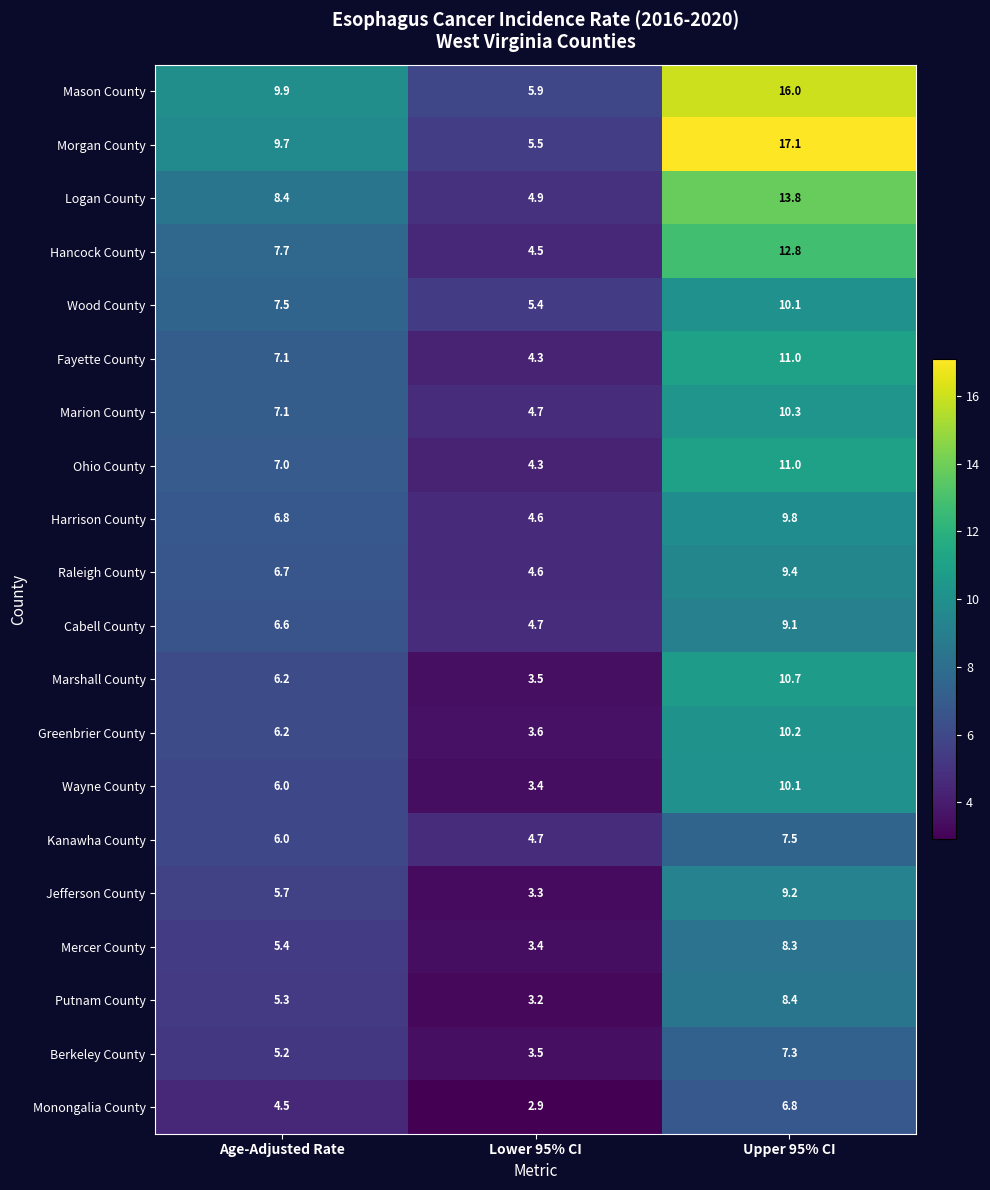

Which category has the highest value across all series?

Upper 95% CI